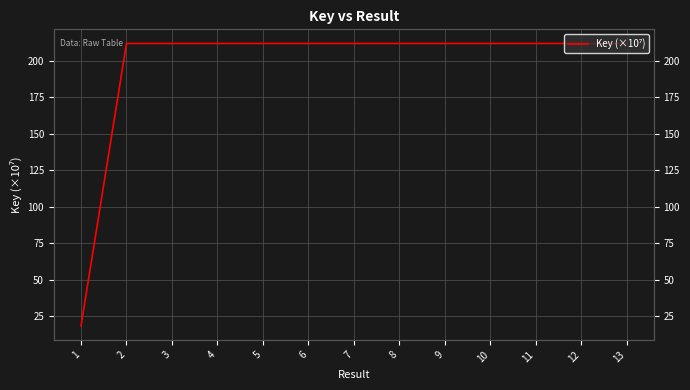

List the labels in order of value, smallest first.

1, 13, 2, 8, 9, 10, 4, 7, 11, 5, 3, 6, 12